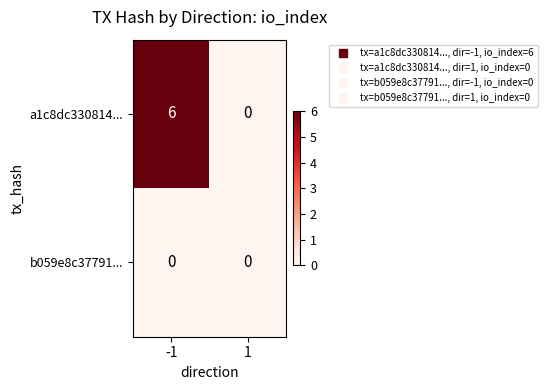

What is the difference between the maximum and minimum values in the a1c8dc330814... series?

6